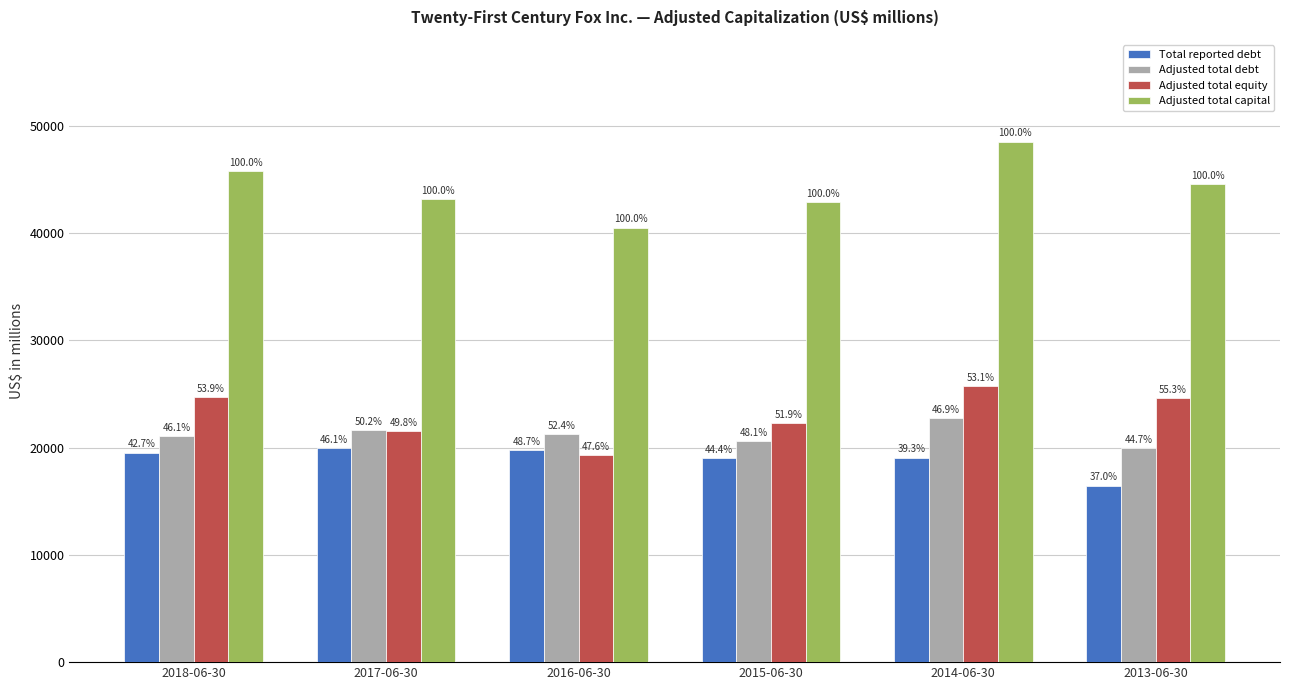

Rank the series by their maximum value, from lowest to highest.

Total reported debt, Adjusted total debt, Adjusted total equity, Adjusted total capital